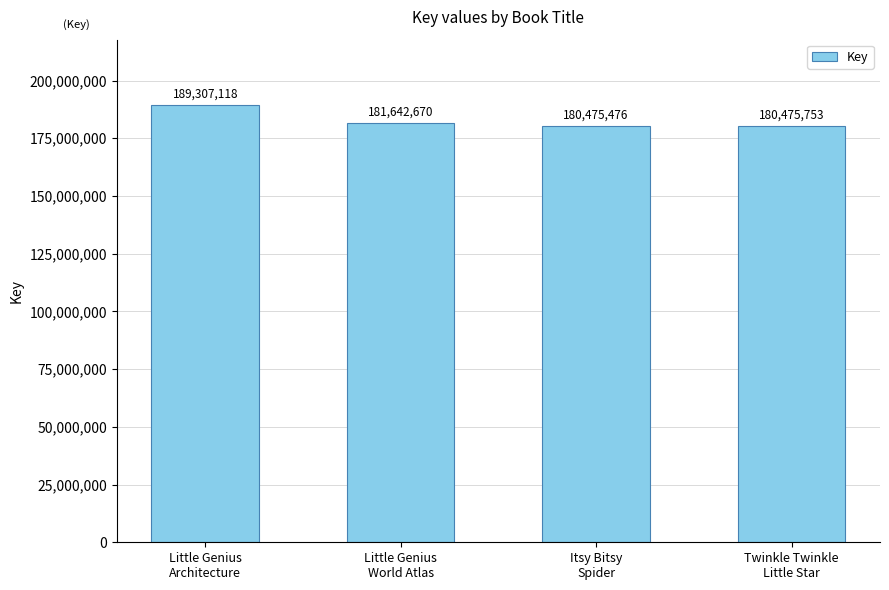

How many bars are there in total?

4